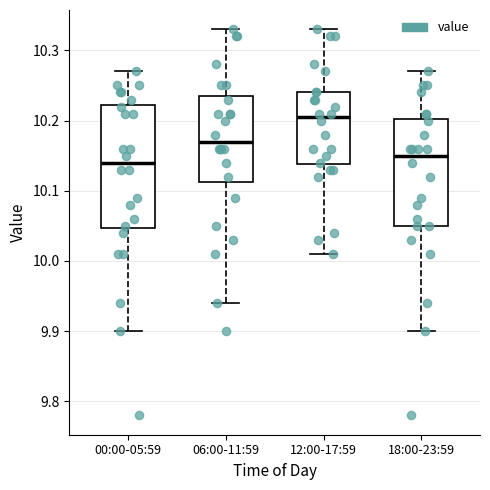

Which box is the tallest, from its lower edge to its upper edge?

00:00-05:59